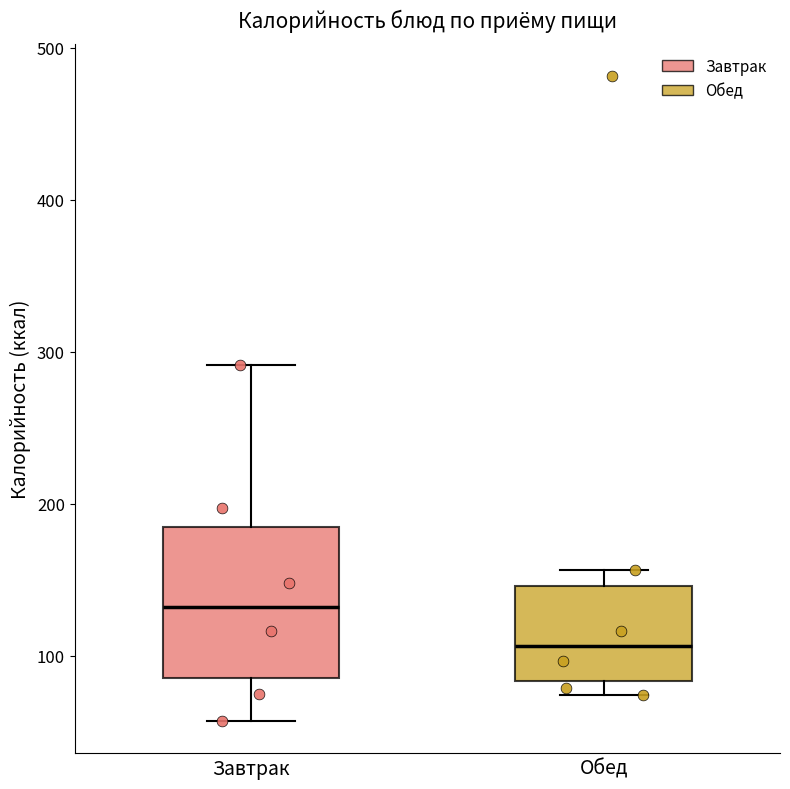

Comparing the boxes themselves (not the whiskers), which one is the tallest?

Завтрак